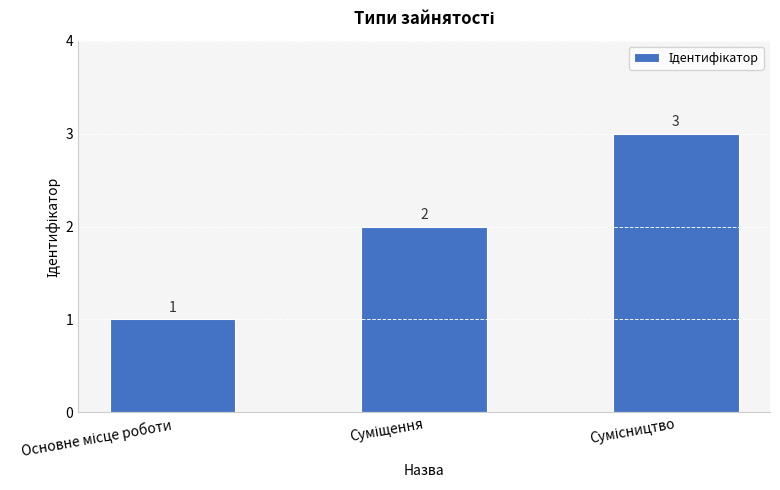

What is the greatest value displayed?

3